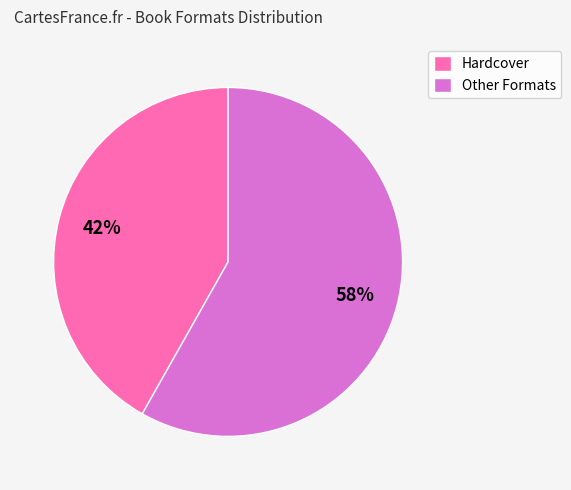

What is the ratio of the value at Hardcover to the value at Other Formats?

0.7